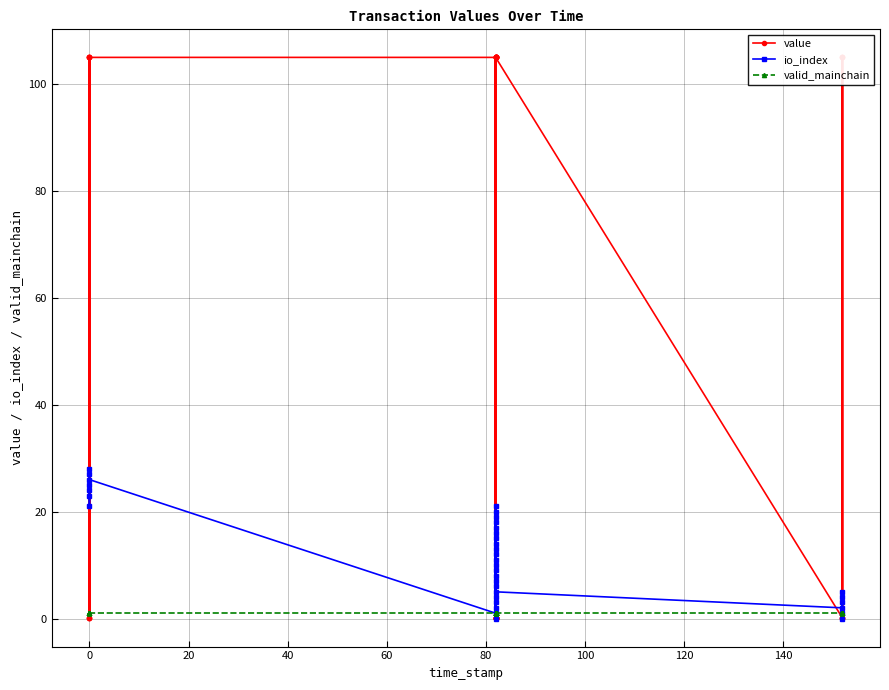

In value, how many points are higher than both neighbors (excluding endpoints)?

6